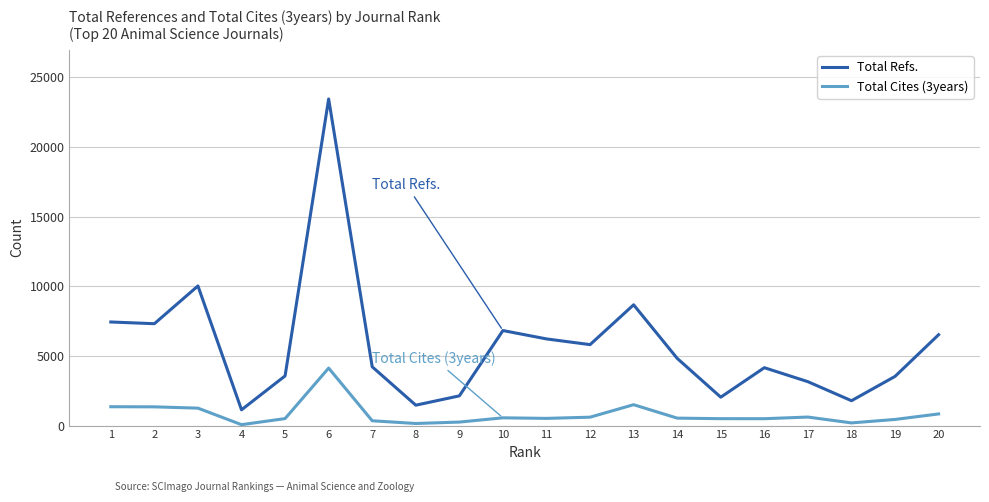

What is the difference between the highest and lowest values at 2?

5968